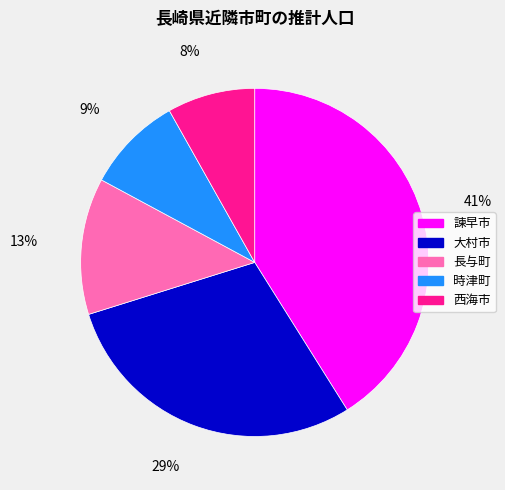

What is the ratio of the value at 西海市 to the value at 時津町?

0.9